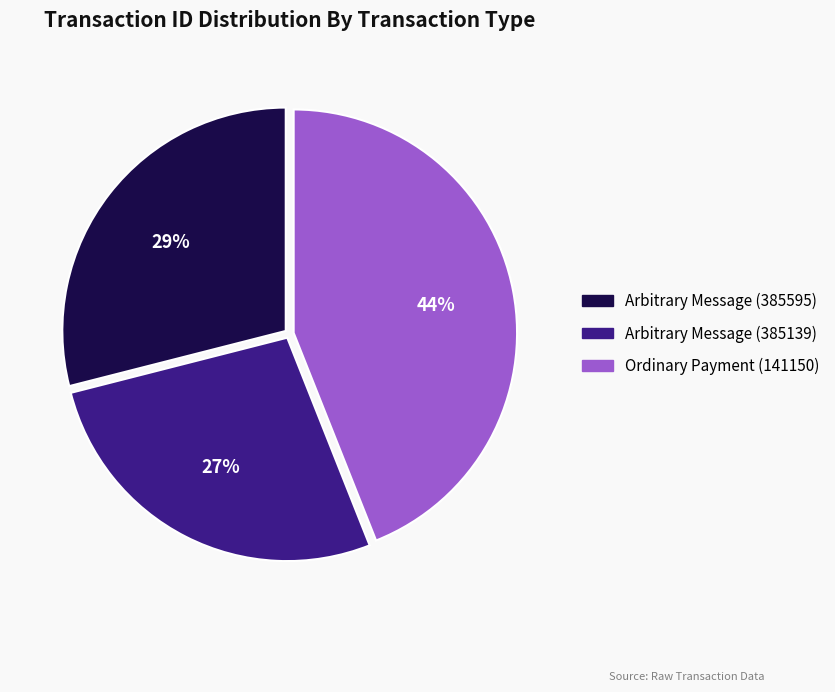

To the nearest percent, what percentage of the pie is Arbitrary Message (385139)?

27%